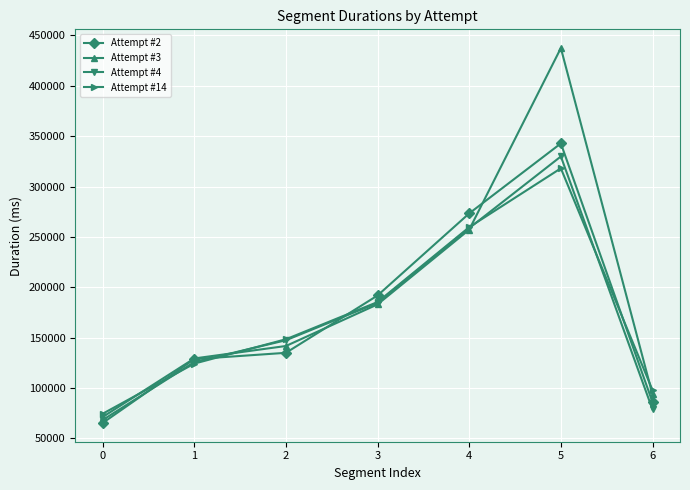

True or false: Attempt #3 and Attempt #4 intersect in this chart.

True